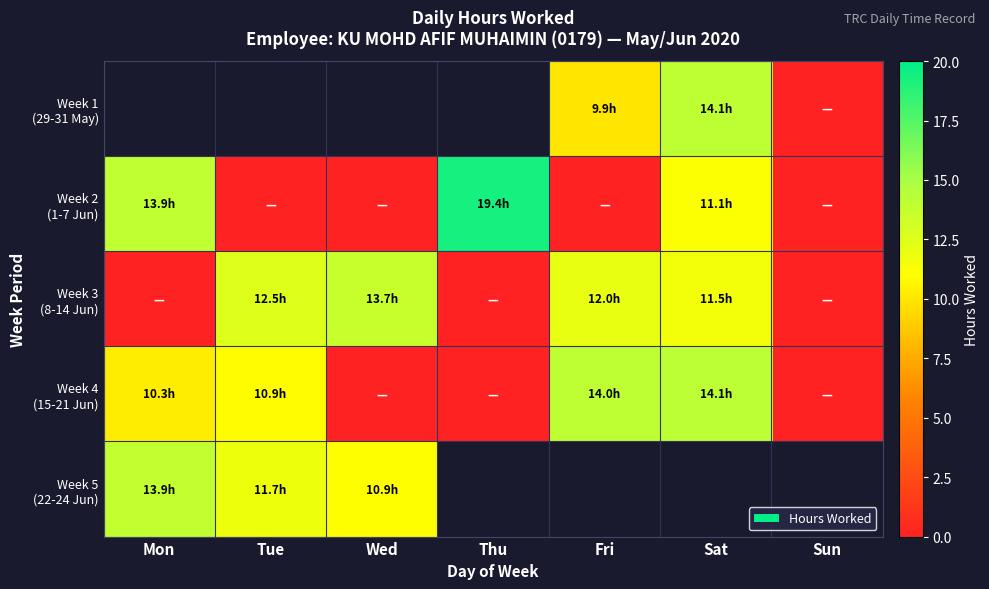

List the series in order of their overall mean, lowest first.

Week 4 (15-21 Jun), Week 5 (22-24 Jun), Week 1 (29-31 May), Week 2 (1-7 Jun), Week 3 (8-14 Jun)